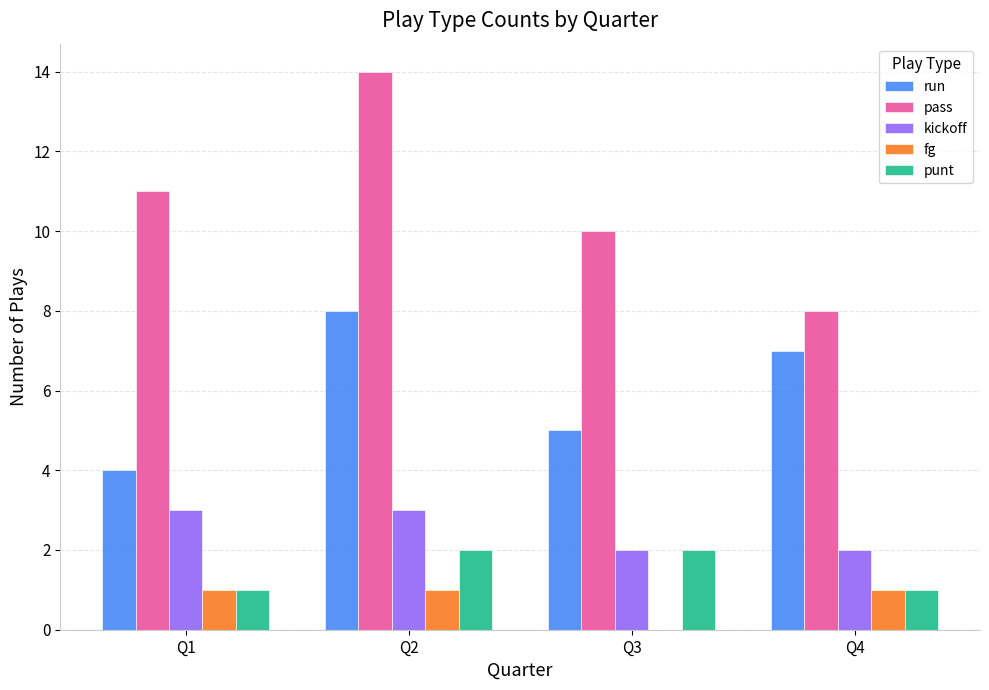

What is the highest value of the run series?

8